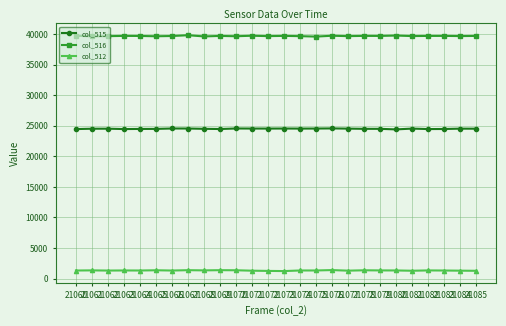

Which series has the largest total across all categories?

col_516